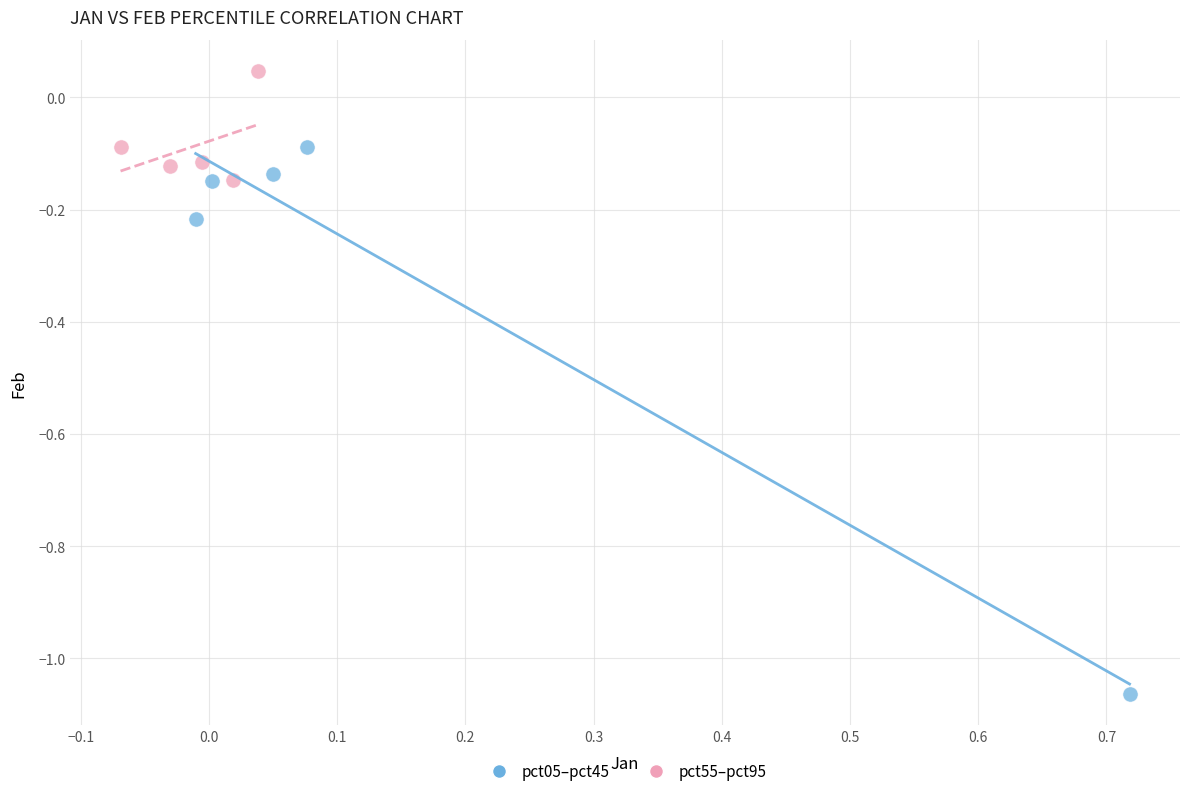

Which series contains the lowest Y value?

pct05–pct45